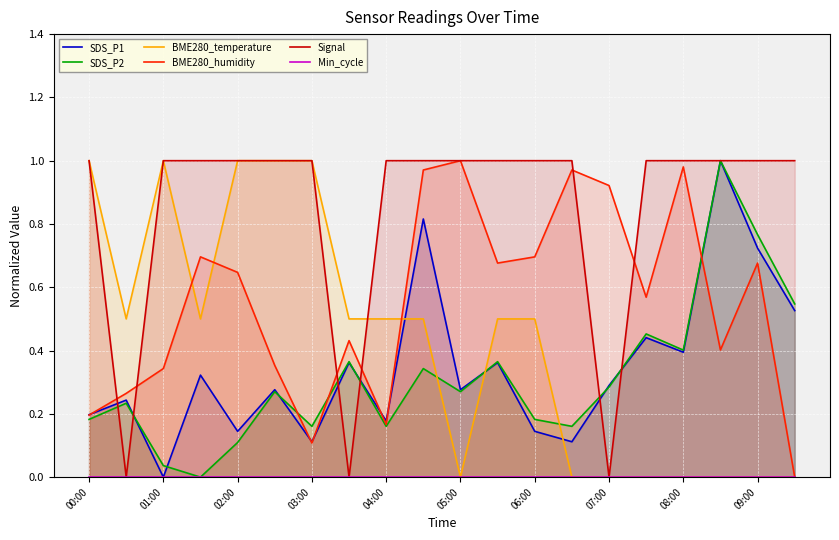

True or false: Signal and SDS_P2 intersect in this chart.

True